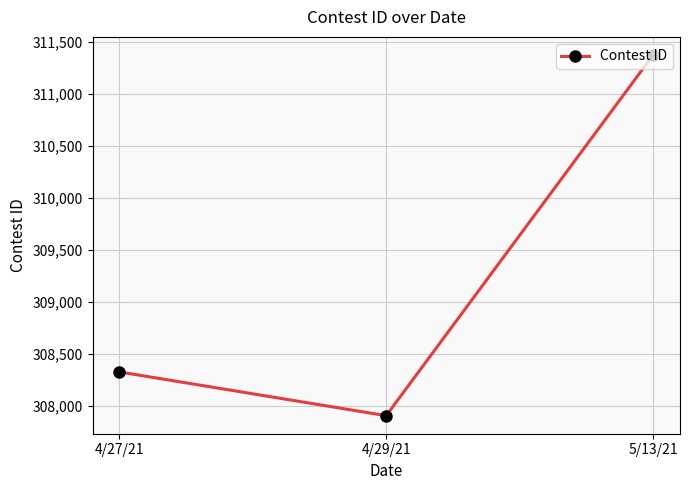

How many values are between 307903 and 311371?

3